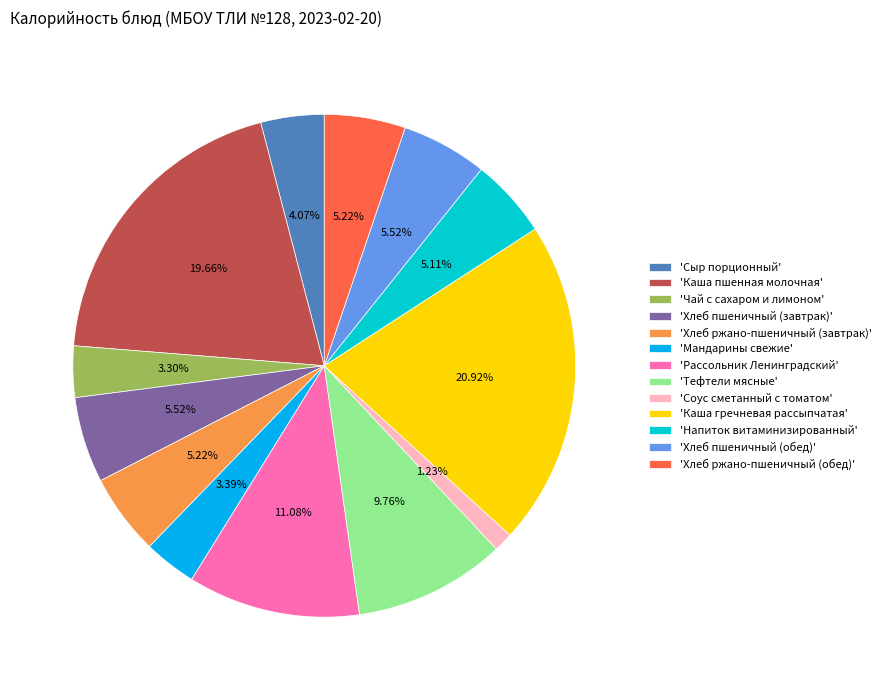

What is the ratio of the value at 'Хлеб ржано-пшеничный (завтрак)' to the value at 'Соус сметанный с томатом'?

4.2